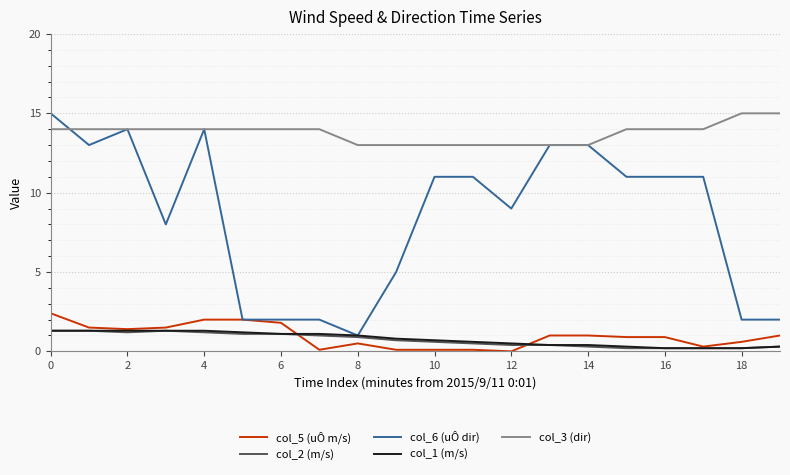

Which series has the largest total across all categories?

col_3 (dir)